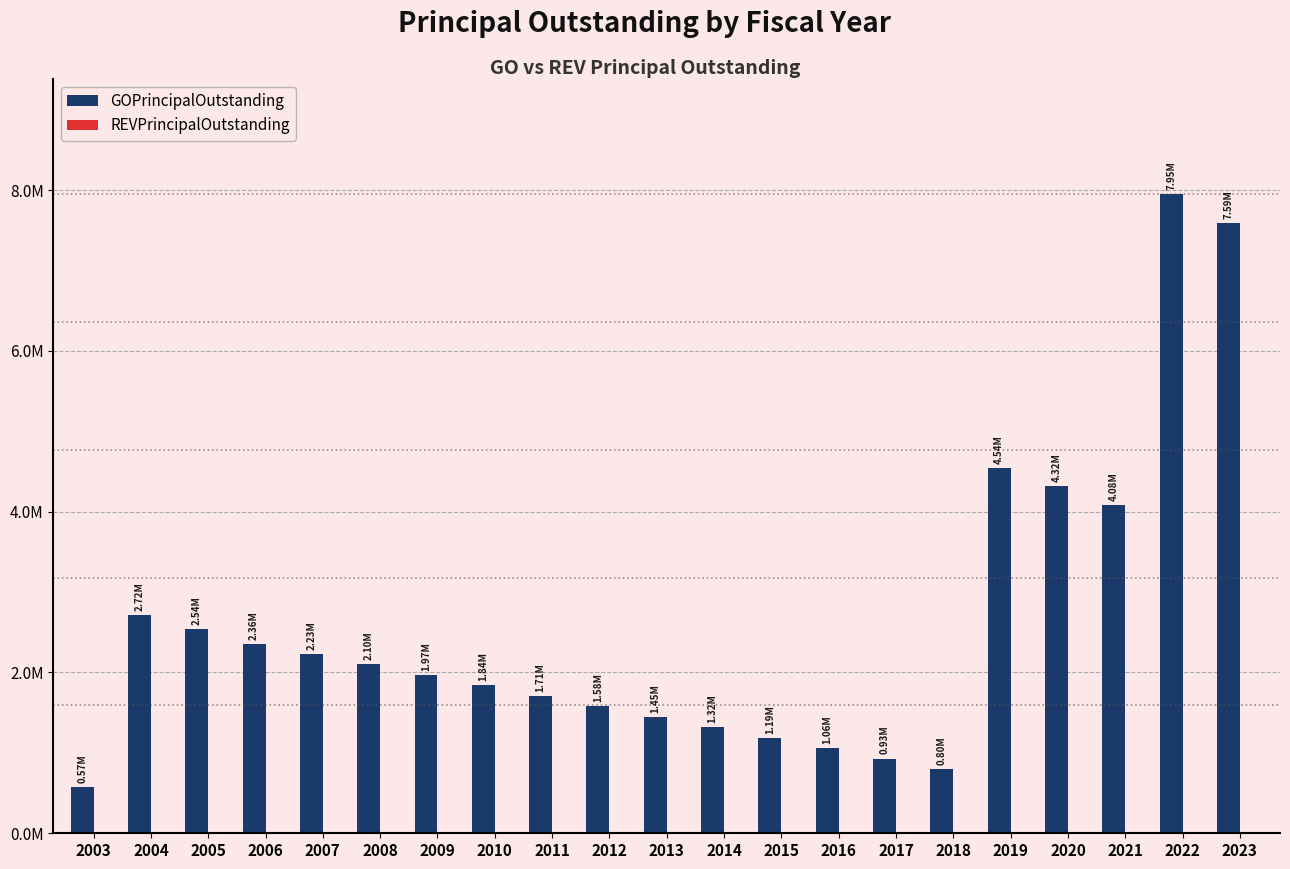

Does the chart contain any negative values?

No